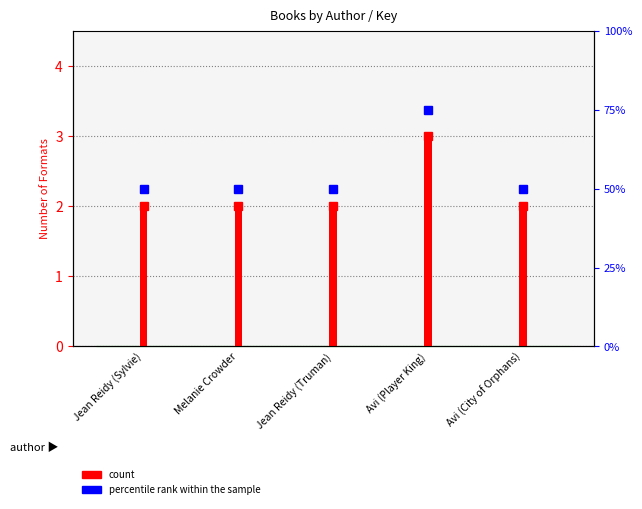

What are all the series names shown in the legend?

count, percentile rank within the sample